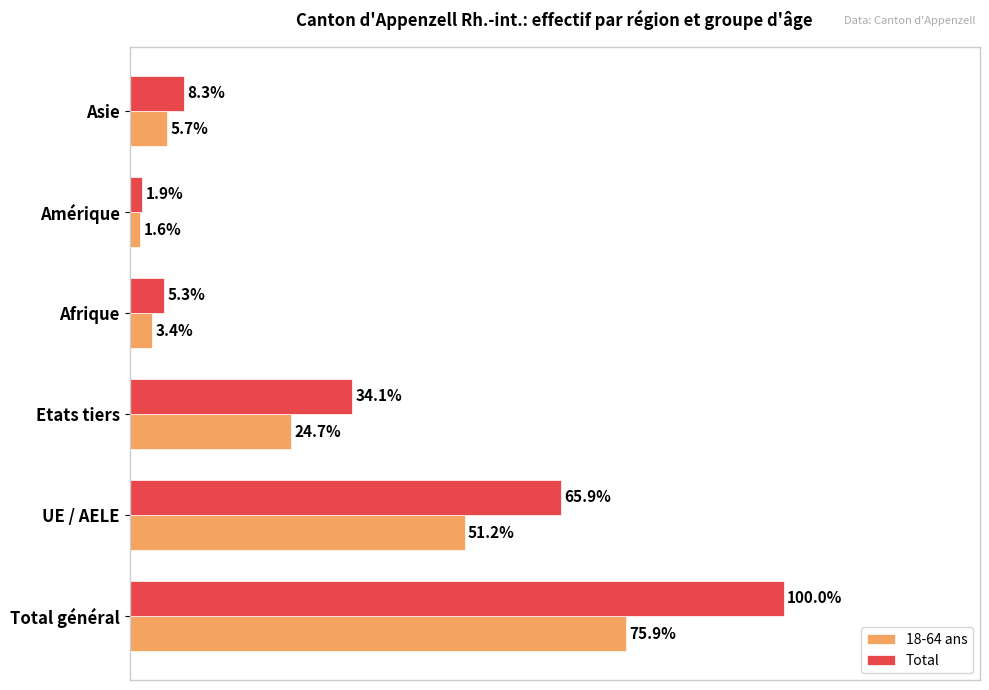

Which series has the largest range (max minus min)?

Total